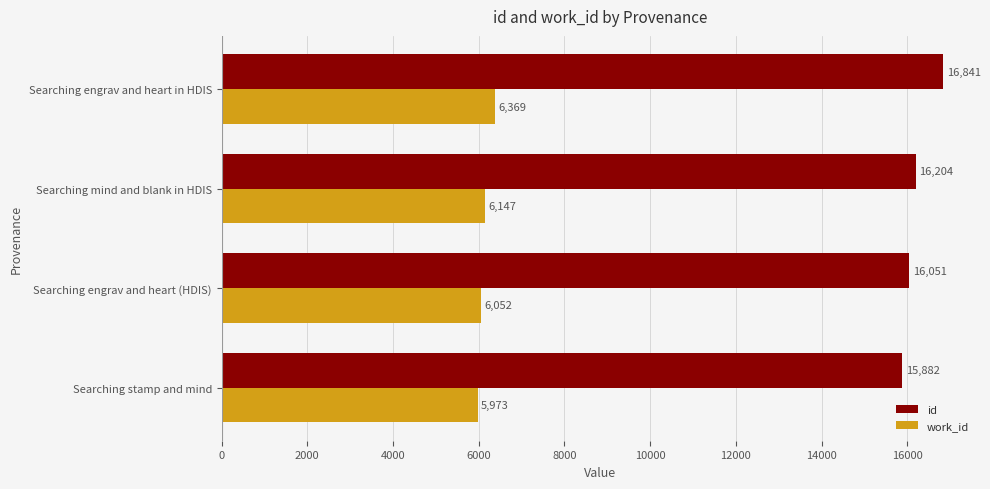

List the labels in order of work_id value, smallest first.

Searching stamp and mind, Searching engrav and heart (HDIS), Searching mind and blank in HDIS, Searching engrav and heart in HDIS